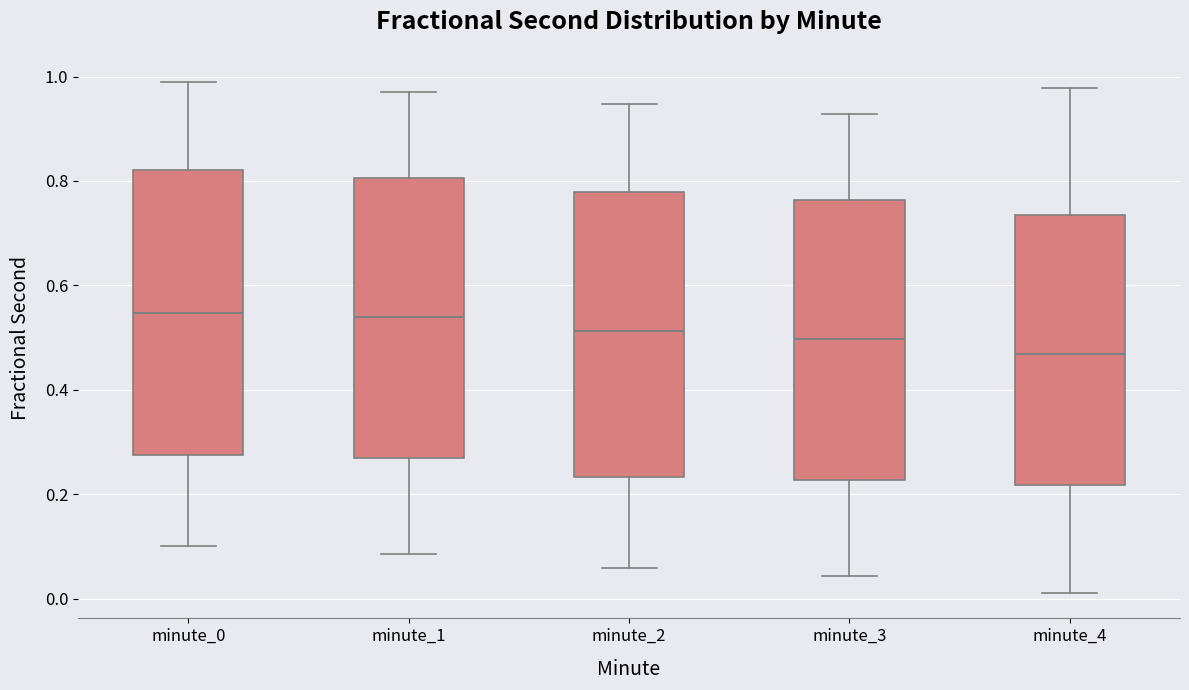

Reading left to right, transcribe this box plot: for each box, give where its median line is, the range the box spans, and where its two whiskers end, as read against the y-axis. The values are not printed on the chart, so give them approximately, as read against the axis.

minute_0: median 0.54, box 0.28 to 0.82, whiskers 0.10 to 0.98
minute_1: median 0.54, box 0.26 to 0.80, whiskers 0.08 to 0.98
minute_2: median 0.52, box 0.24 to 0.78, whiskers 0.06 to 0.94
minute_3: median 0.50, box 0.22 to 0.76, whiskers 0.04 to 0.92
minute_4: median 0.46, box 0.22 to 0.74, whiskers 0.02 to 0.98